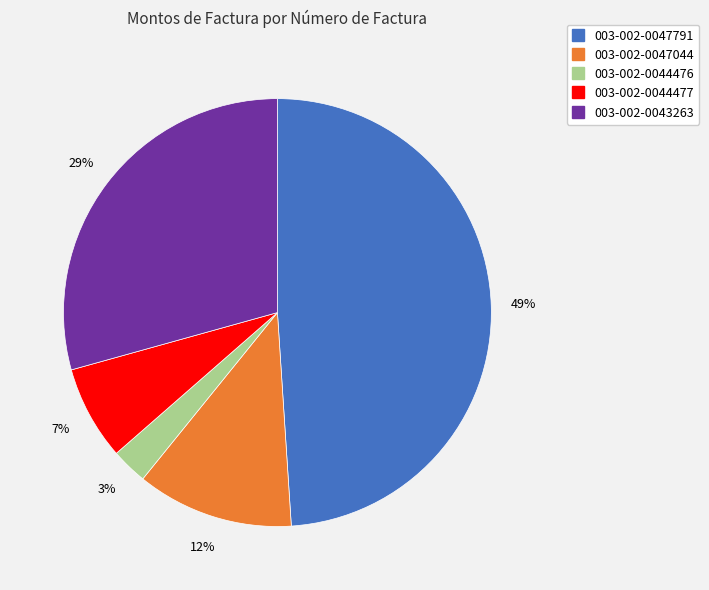

What percentage is the 003-002-0044477 slice, to the nearest percent?

7%